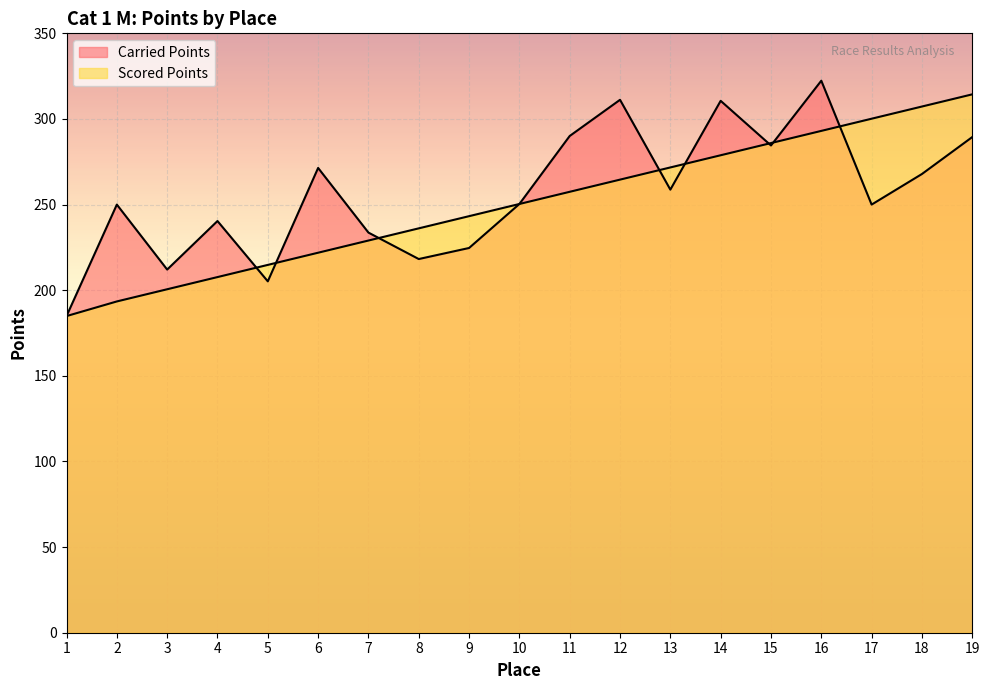

How many series are shown in this chart?

2